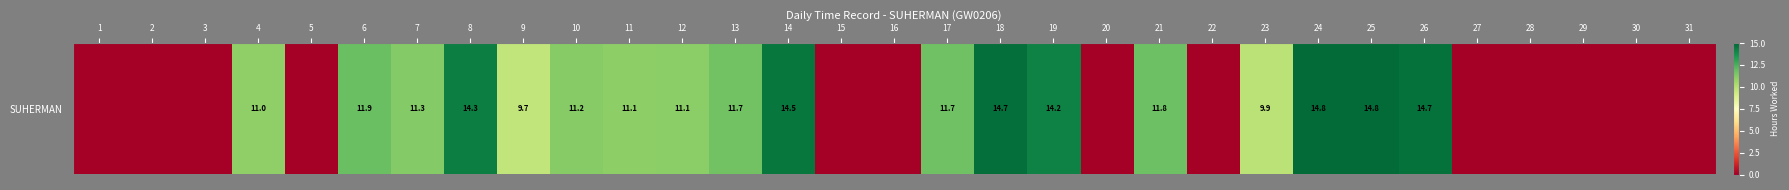

Rank the categories by value from lowest to highest.

1, 2, 3, 5, 15, 16, 20, 22, 27, 28, 29, 30, 31, 9, 23, 4, 11, 12, 10, 7, 13, 17, 21, 6, 19, 8, 14, 26, 18, 25, 24